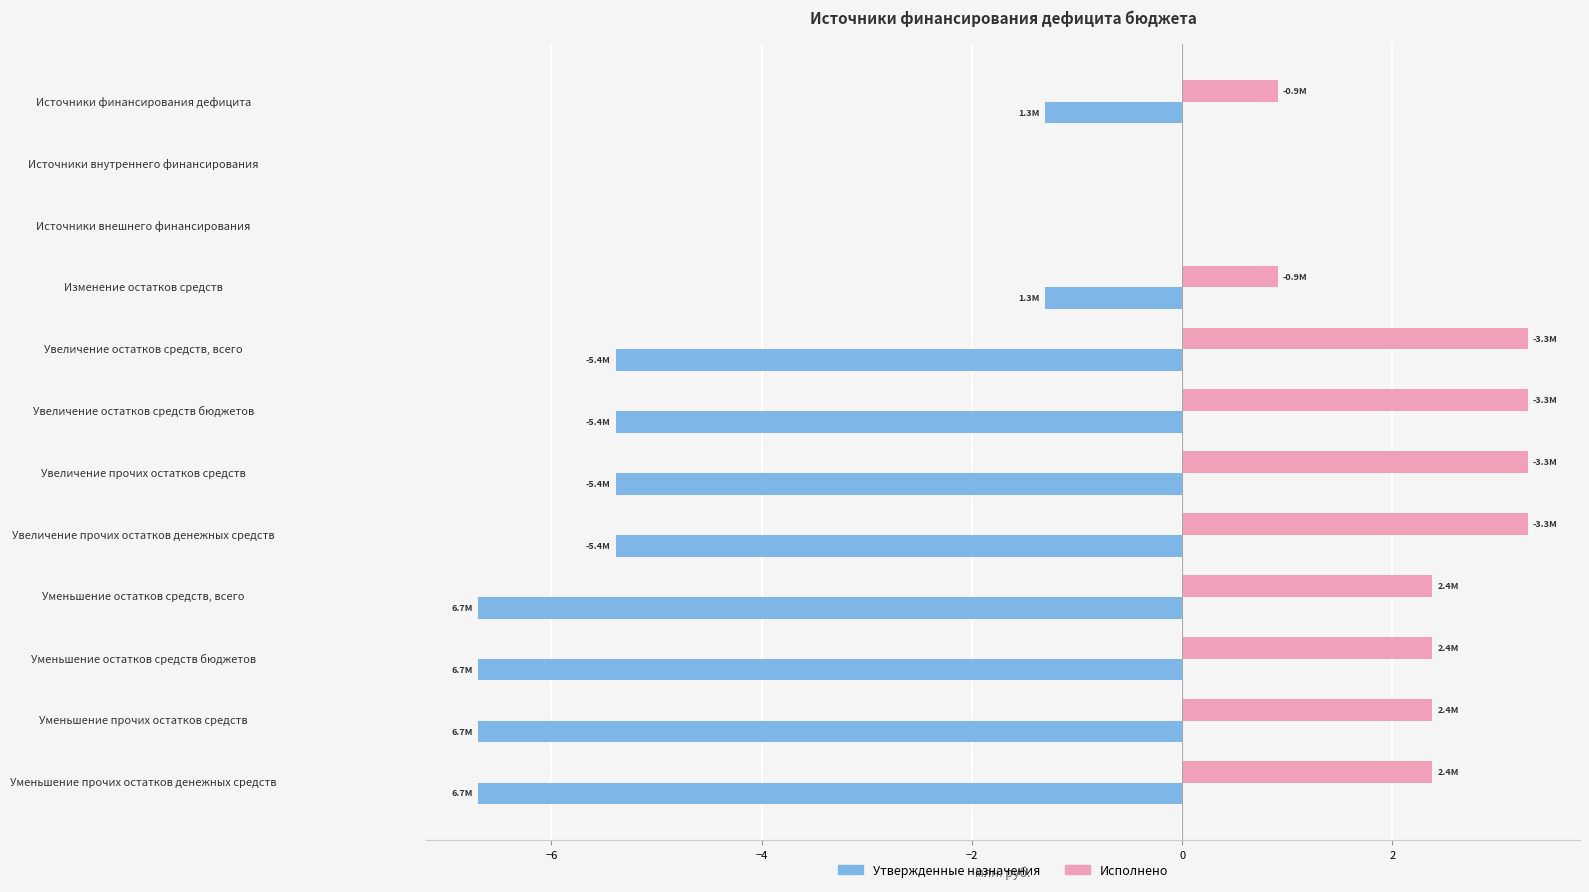

Which series has the largest total across all categories?

Исполнено